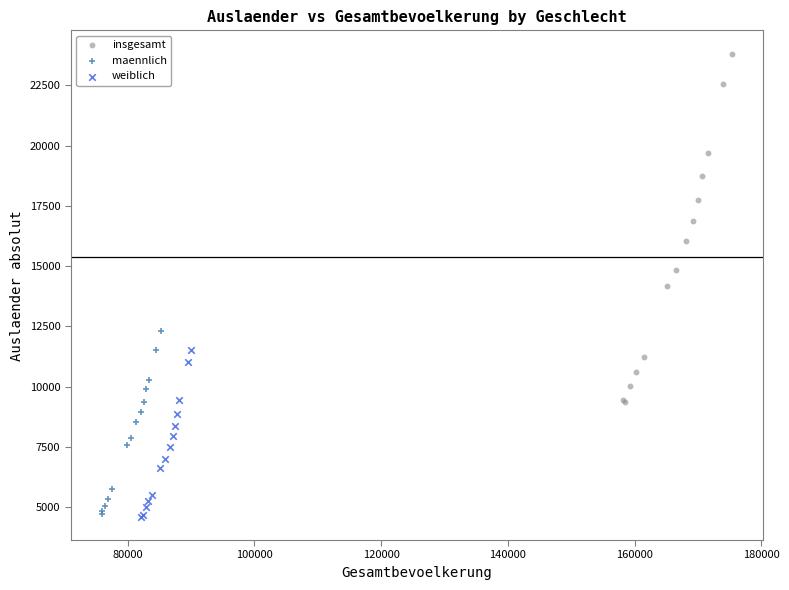

Which series reaches the maximum Y coordinate?

insgesamt